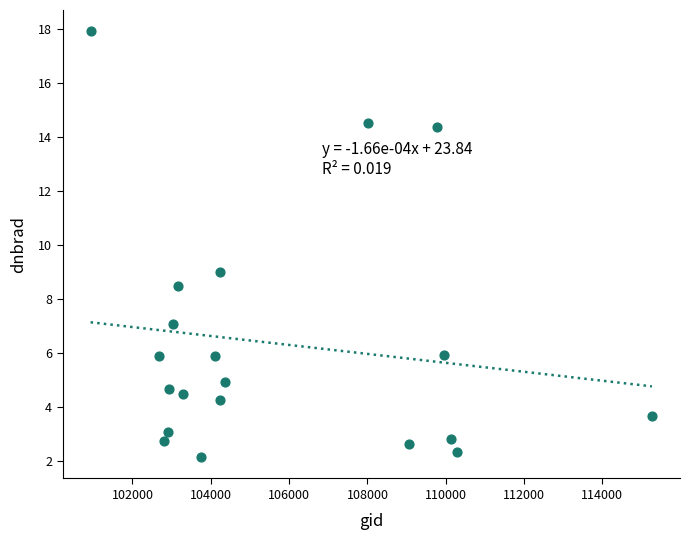

What Y value in the scatter plot is closest to 10?

9.0